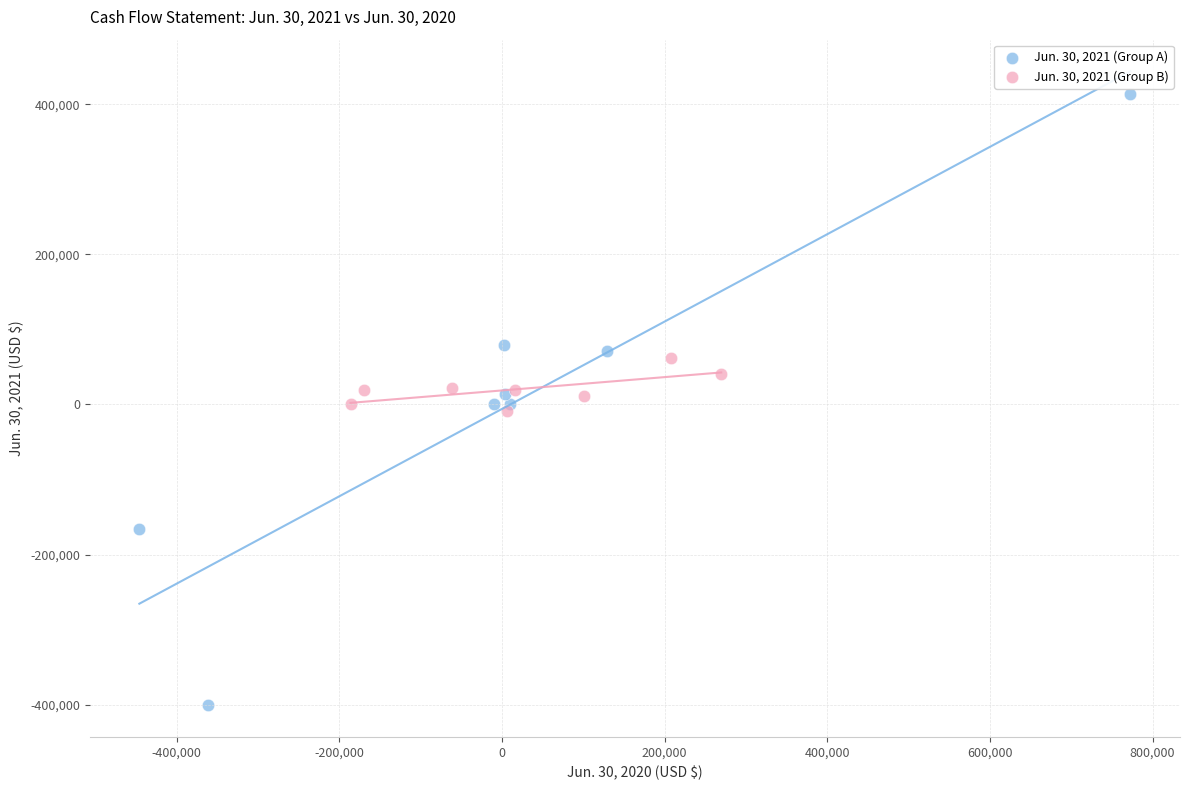

Which series has the largest Y range (max minus min)?

Jun. 30, 2021 (Group A)